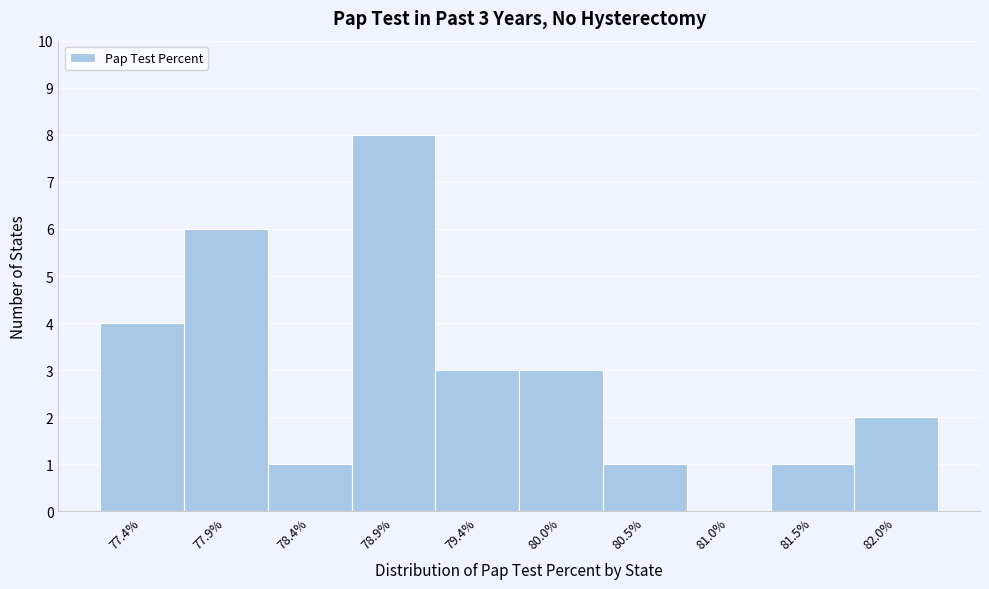

Reading left to right, transcribe all the data shown in this chart.

77.4%=4	77.9%=6	78.4%=1	78.9%=8	79.4%=3	80.0%=3	80.5%=1	81.0%=0	81.5%=1	82.0%=2